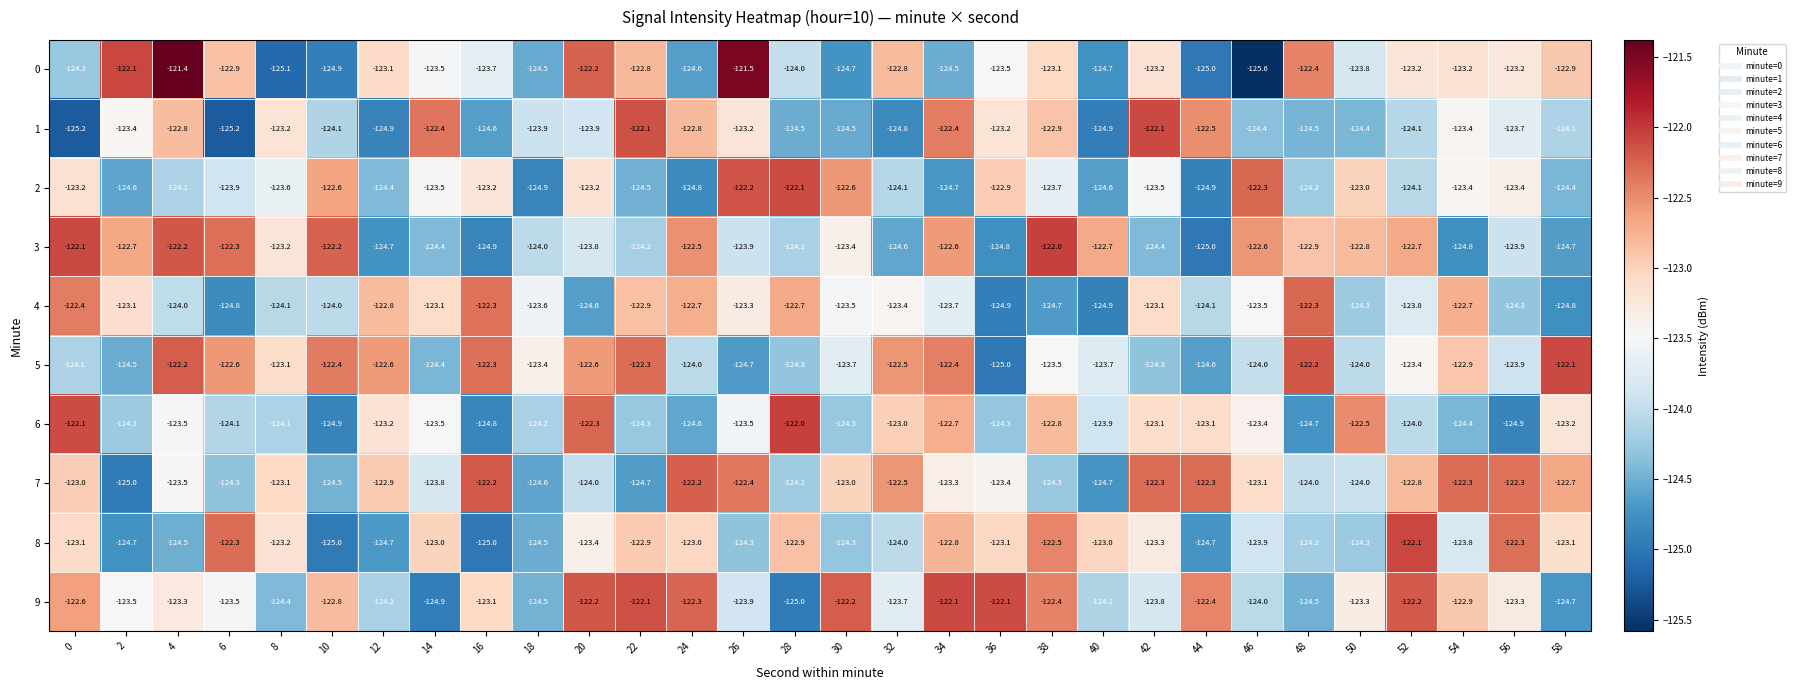

Which series changed the most between 12 and 26?

2